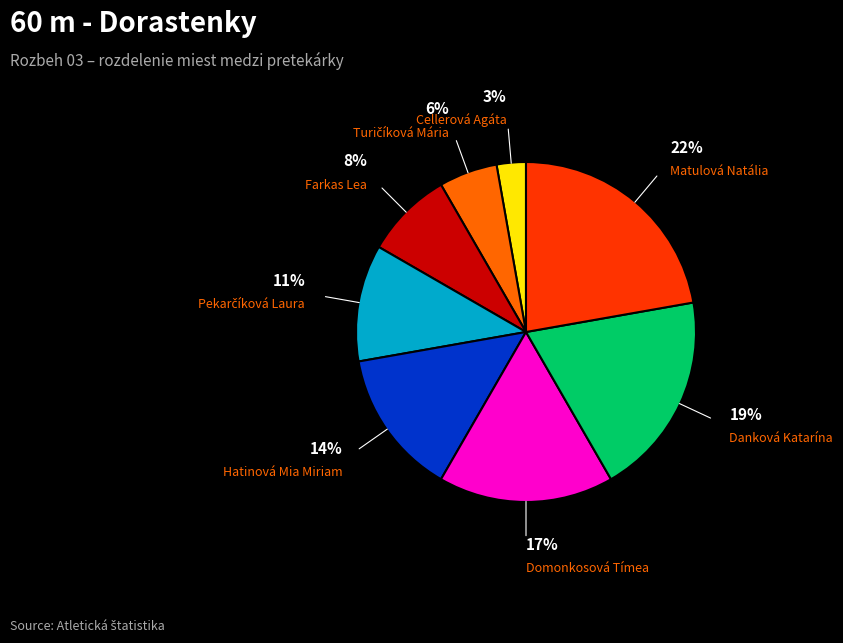

How many segments does this pie chart have?

8